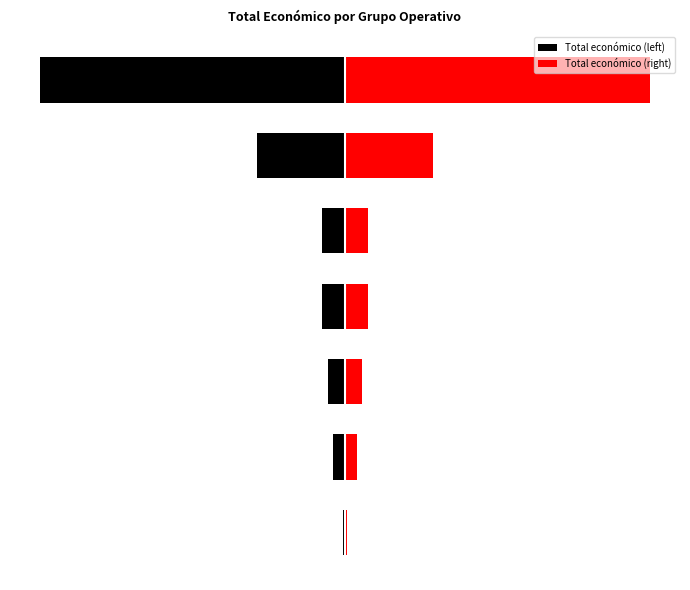

What is the difference between the second highest and minimum values in the Total económico (right) series?

2238567